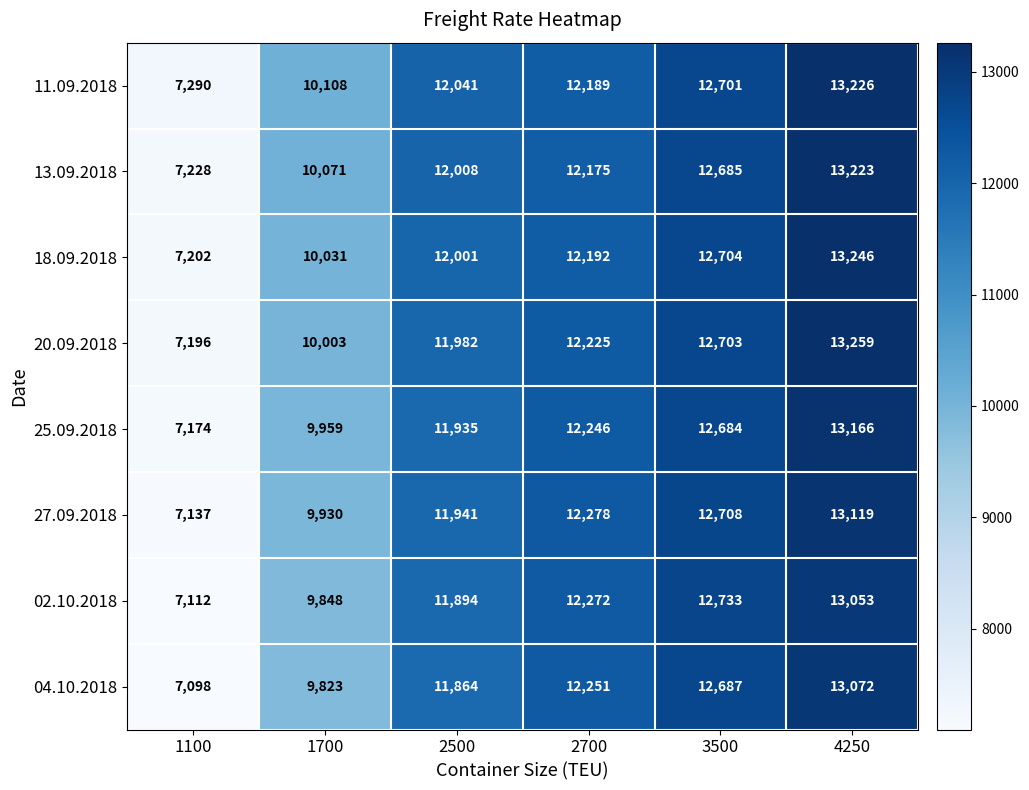

At 1100, list the series in order from largest to smallest.

11.09.2018, 13.09.2018, 18.09.2018, 20.09.2018, 25.09.2018, 27.09.2018, 02.10.2018, 04.10.2018